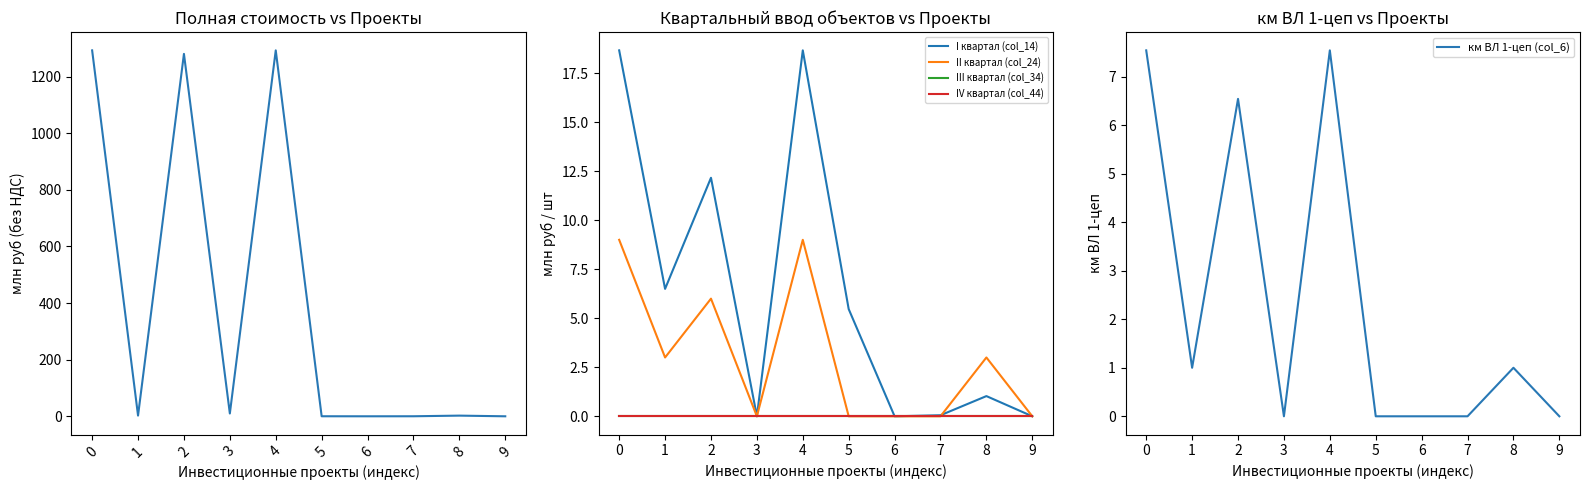

Reading left to right, list all the values displayed in this chart.

Всего млн руб (col_4): 0=1292.9	1=2.5	2=1280.5	3=9.9	4=1292.9	5=0.1	6=0.0	7=0.1	8=2.4	9=0.0
I квартал (col_14): 0=18.7	1=6.5	2=12.2	3=0.0	4=18.7	5=5.5	6=0.0	7=0.1	8=1.0	9=0.0
II квартал (col_24): 0=9.0	1=3.0	2=6.0	3=0.0	4=9.0	5=0.0	6=0.0	7=0.0	8=3.0	9=0.0
III квартал (col_34): 0=0.0	1=0.0	2=0.0	3=0.0	4=0.0	5=0.0	6=0.0	7=0.0	8=0.0	9=0.0
IV квартал (col_44): 0=0.0	1=0.0	2=0.0	3=0.0	4=0.0	5=0.0	6=0.0	7=0.0	8=0.0	9=0.0
км ВЛ 1-цеп (col_6): 0=7.5	1=1.0	2=6.5	3=0.0	4=7.5	5=0.0	6=0.0	7=0.0	8=1.0	9=0.0